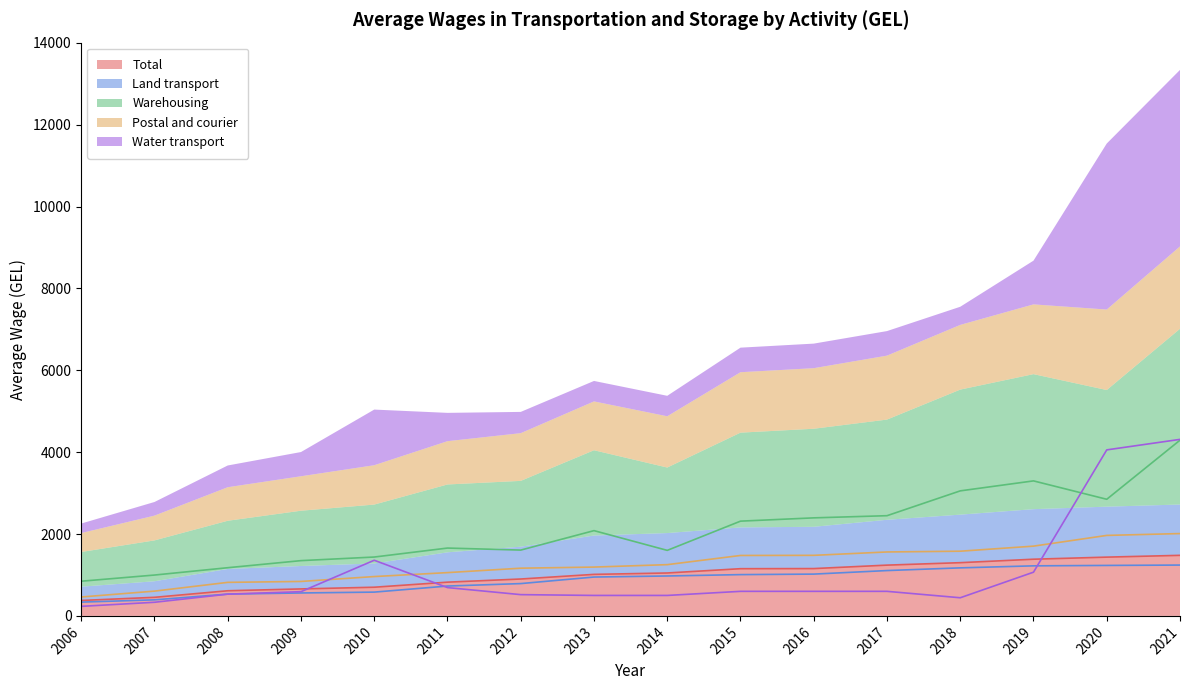

What is the difference between the second highest and minimum values in the Water transport series?

3822.4